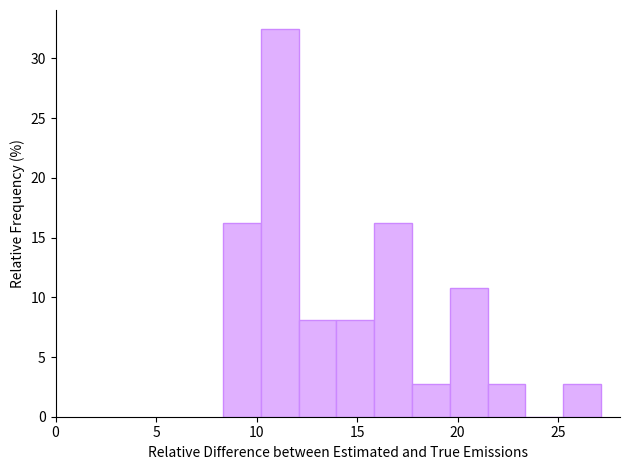

Around what value on the x-axis is the tallest bar? Give the approximate position of its centre, as read against the axis.

11.0